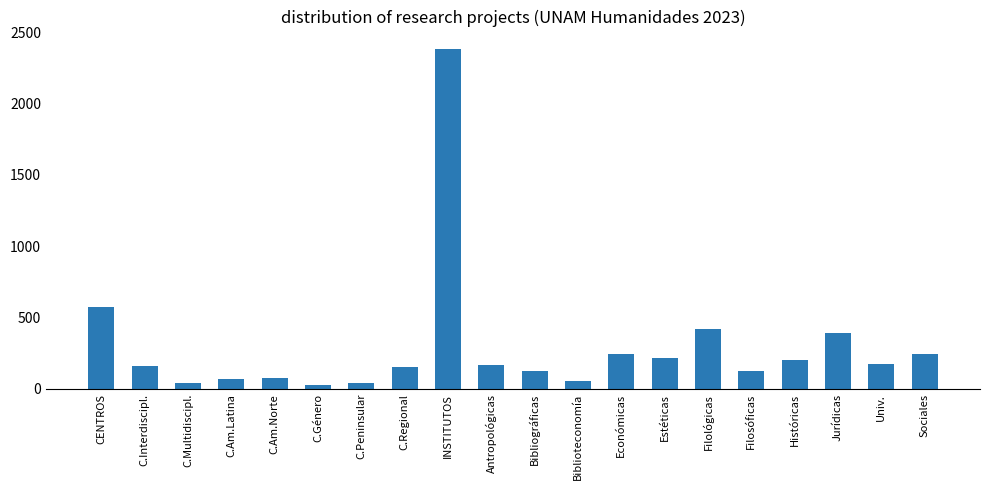

The chart shows a value of 43 at C.Peninsular. True or false?

True